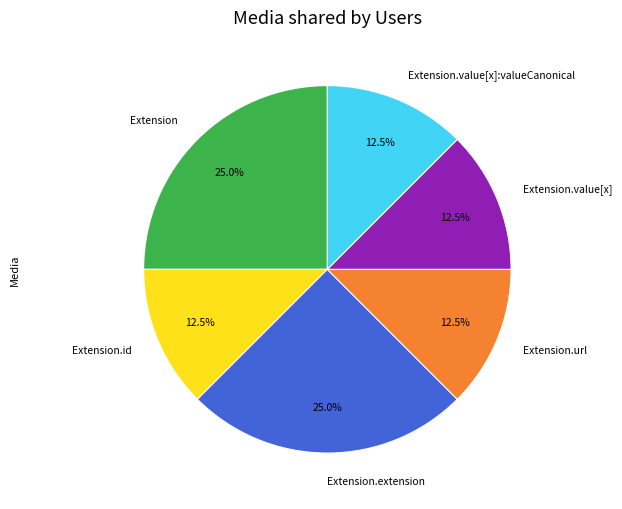

Does Extension.url represent more than half of the total?

No